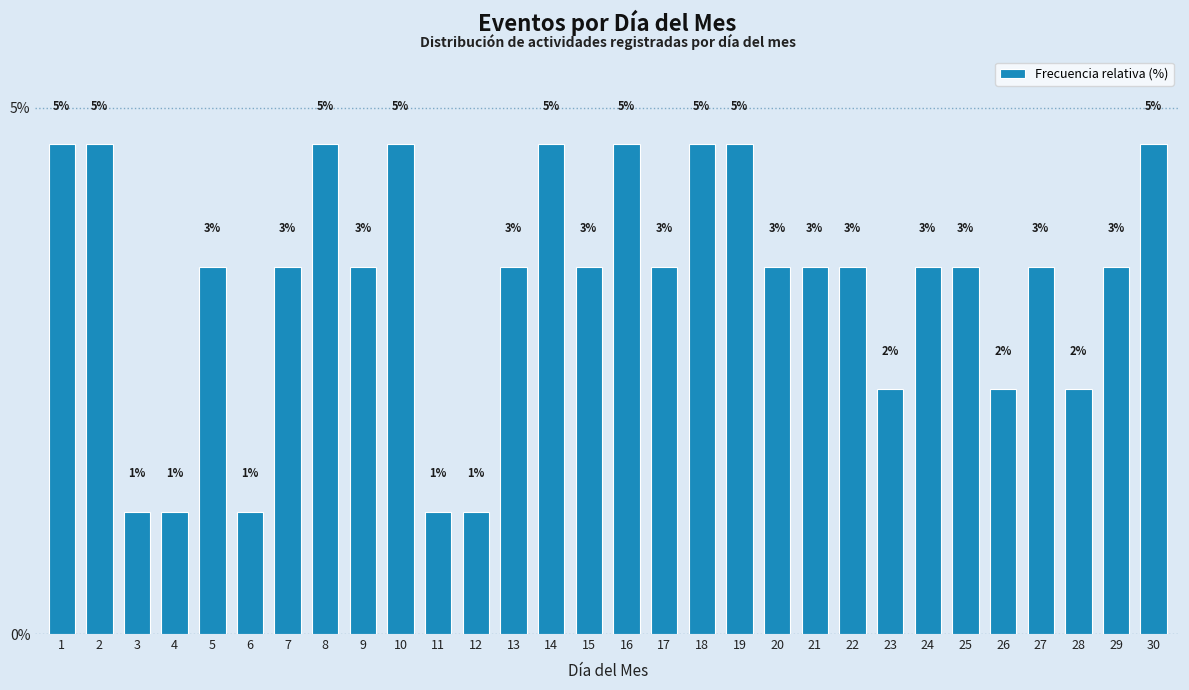

Does the chart contain any negative values?

No